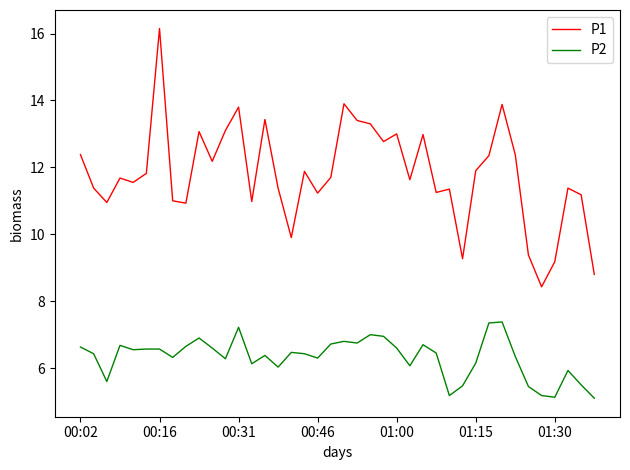

What is the minimum value for P1?

8.4